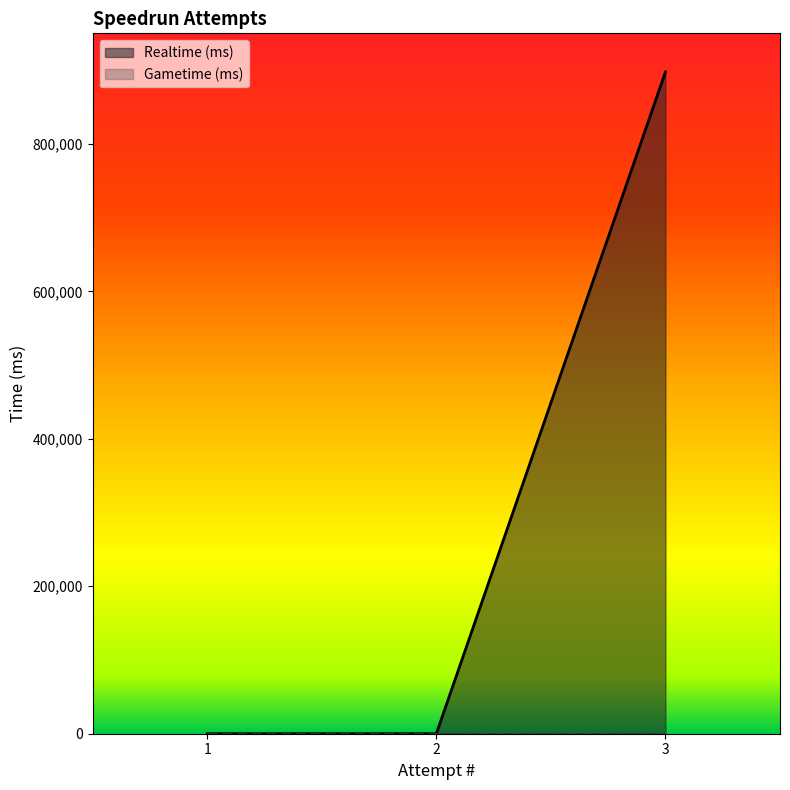

Is it true that the value at 3 is 1208665?

False